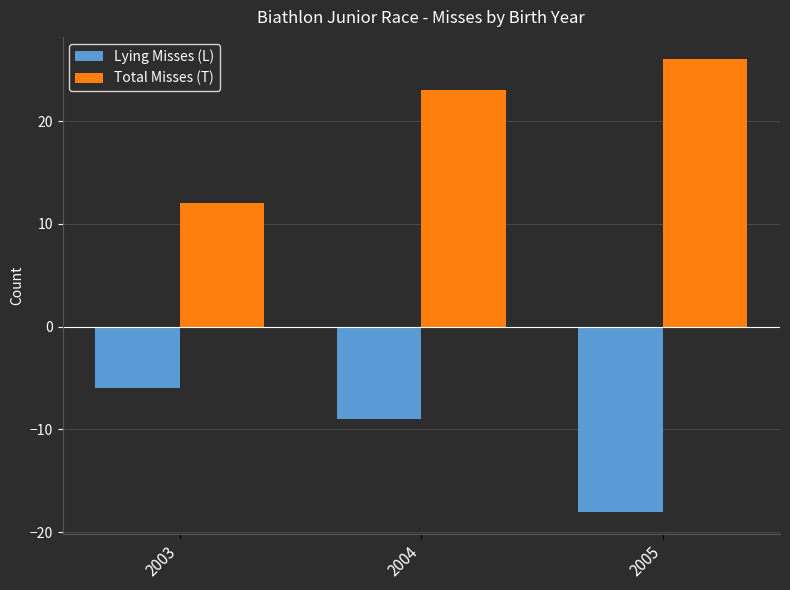

List the labels in order of Lying Misses (L) value, largest first.

2003, 2004, 2005